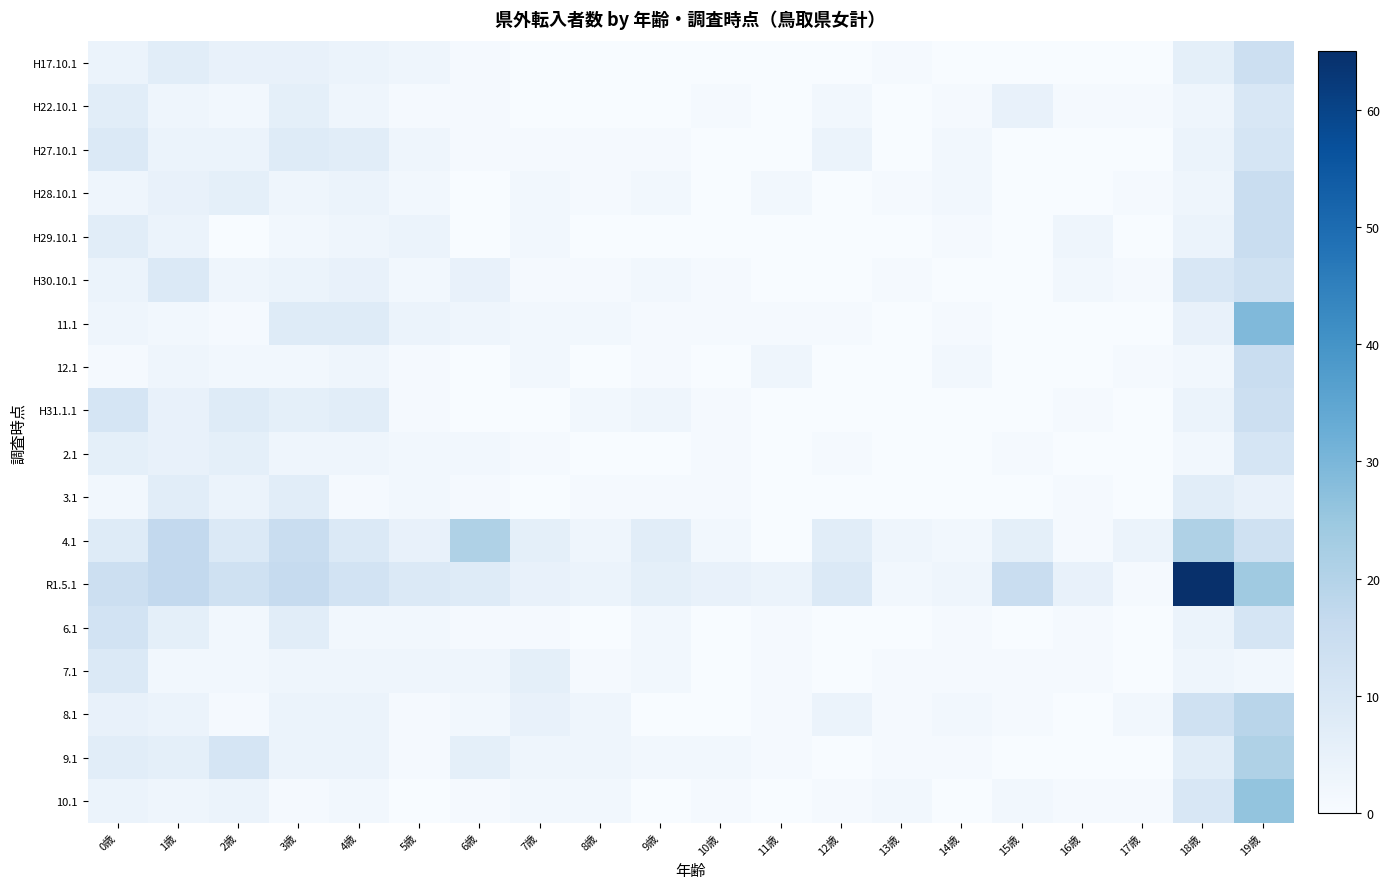

Which series has the largest total across all categories?

R1.5.1